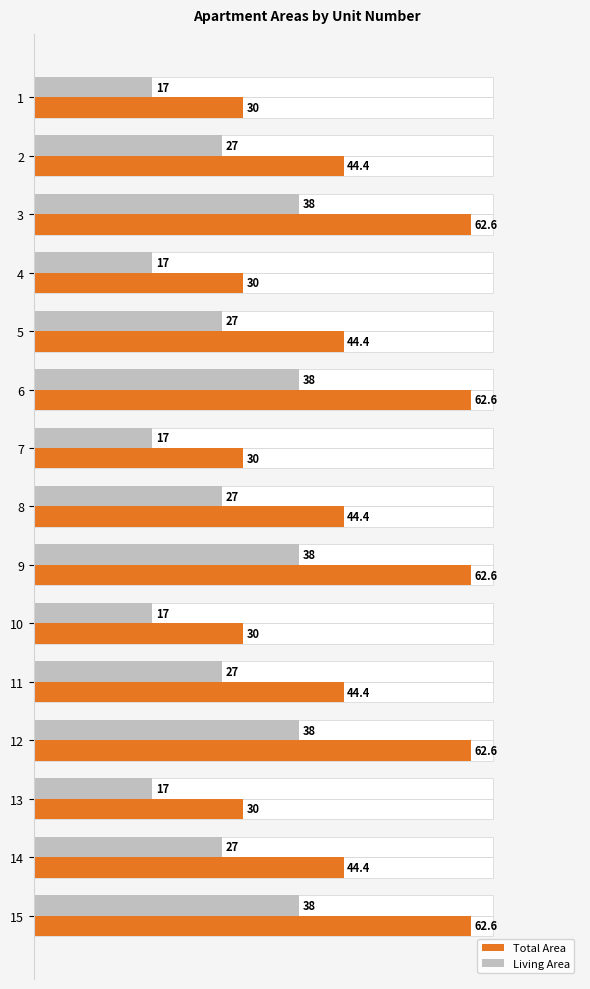

At how many categories does at least one series exceed 41?

10